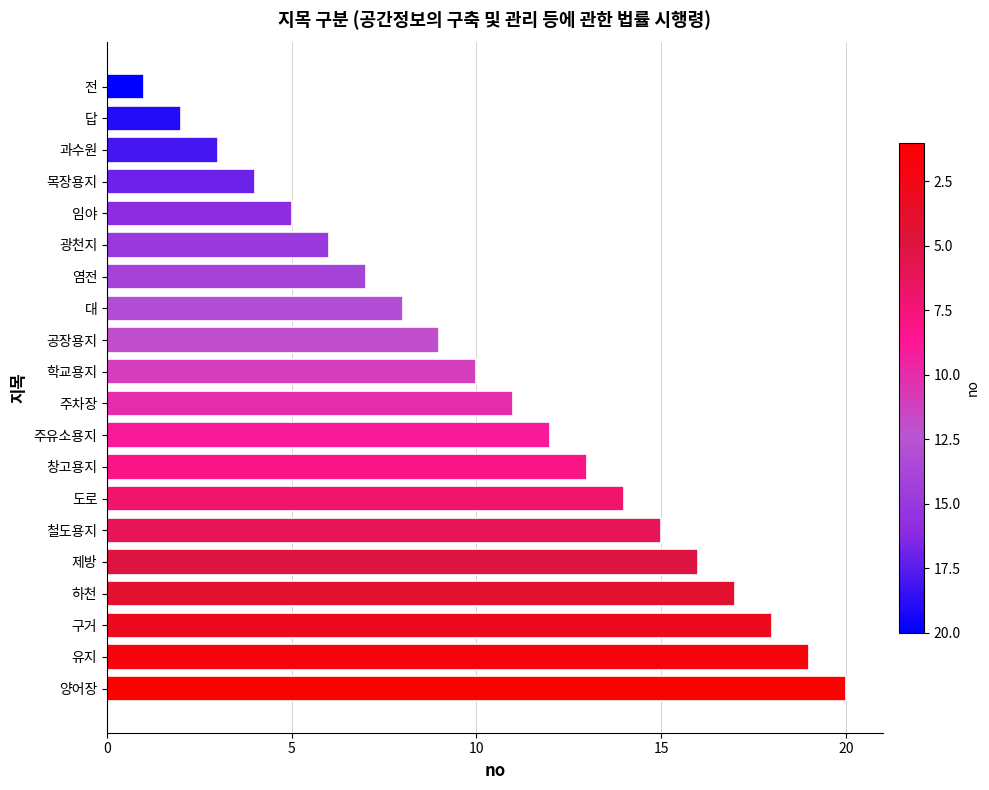

What is the change in value from 학교용지 to 구거?

+8